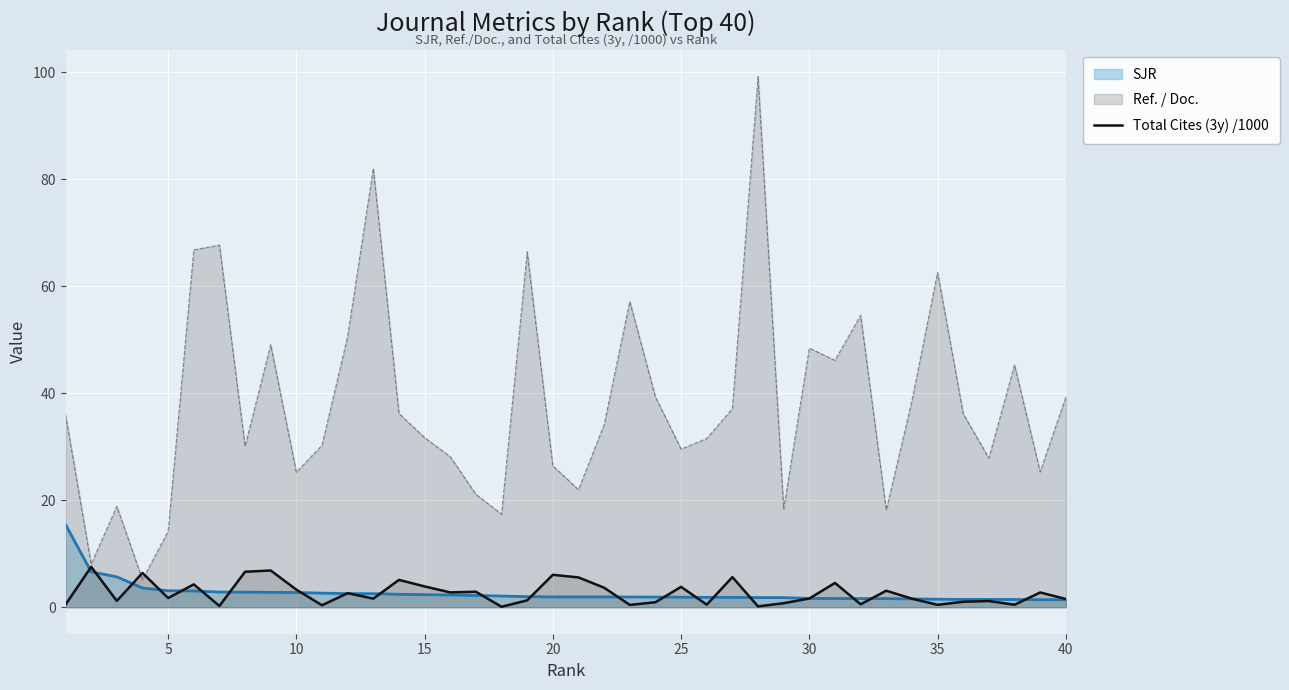

What is the maximum value for SJR?

15.5